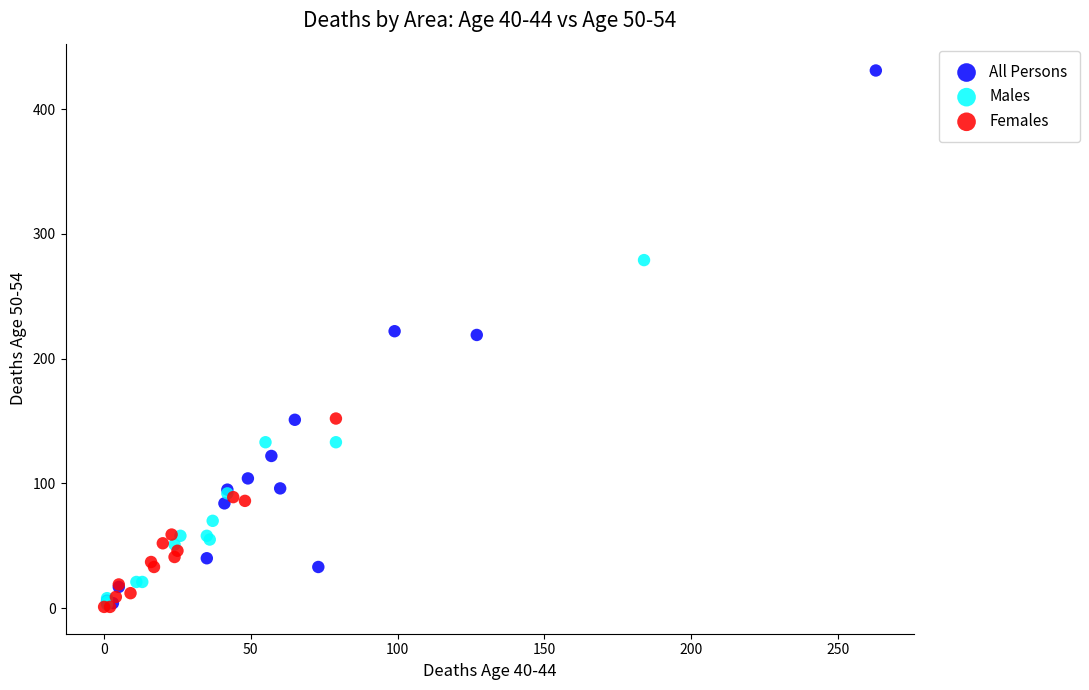

Which series reaches the maximum Y coordinate?

All Persons